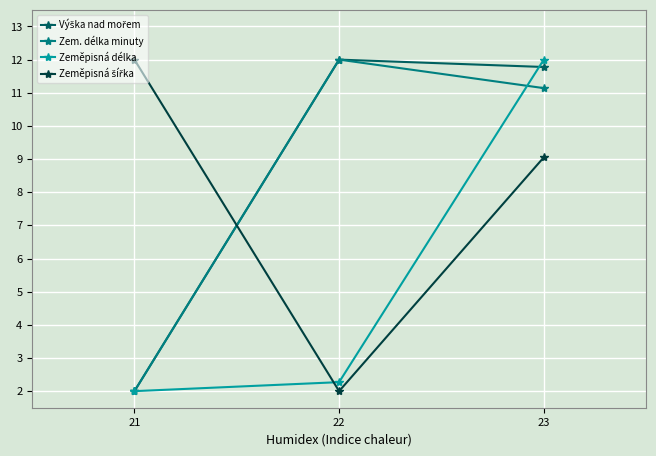

Count the number of categories in the chart.

3